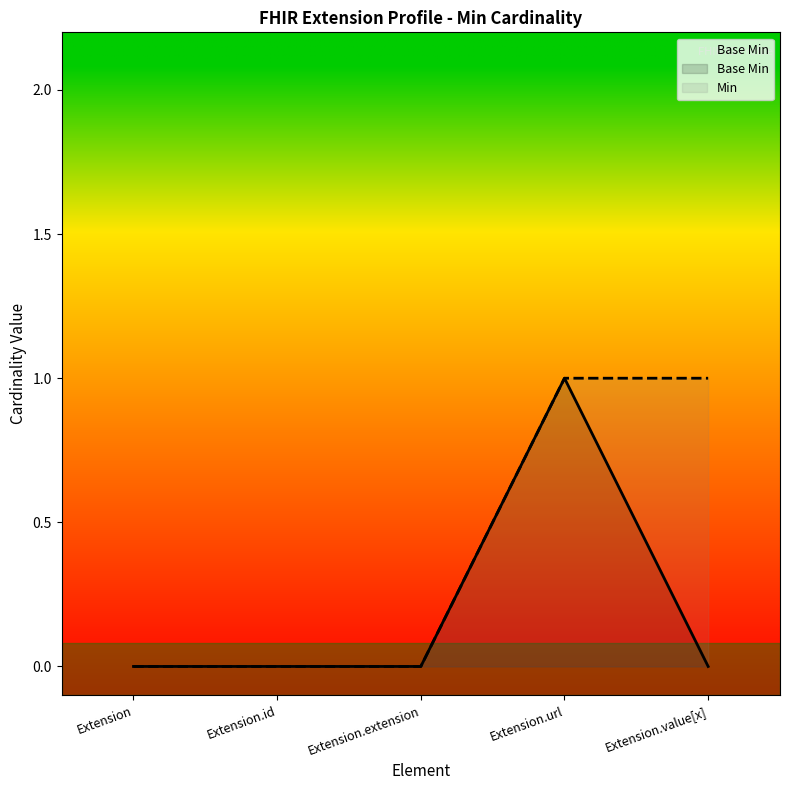

Reading right to left, extract all data points from this chart.

0	1	0	0	0